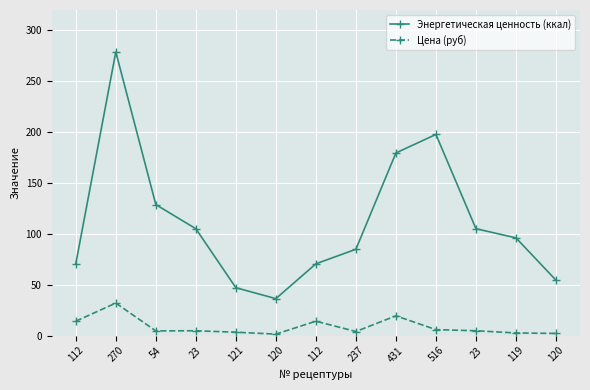

How many data points does each series have?

13